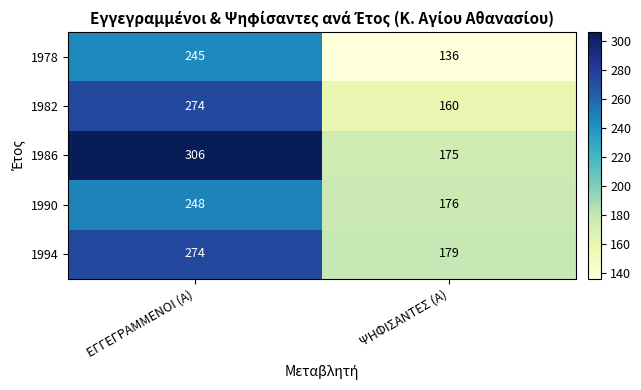

The value of 1986 at ΕΓΓΕΓΡΑΜΜΕΝΟΙ (Α) is 306. True or false?

True